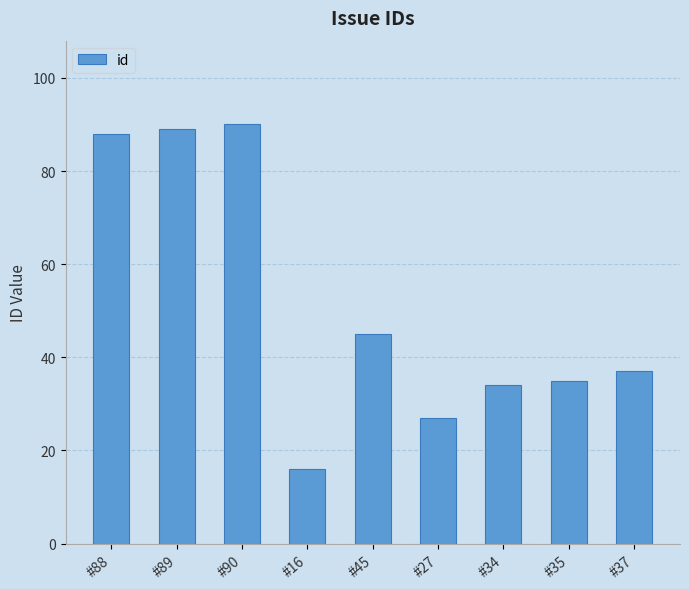

What is the sum of all values?

461